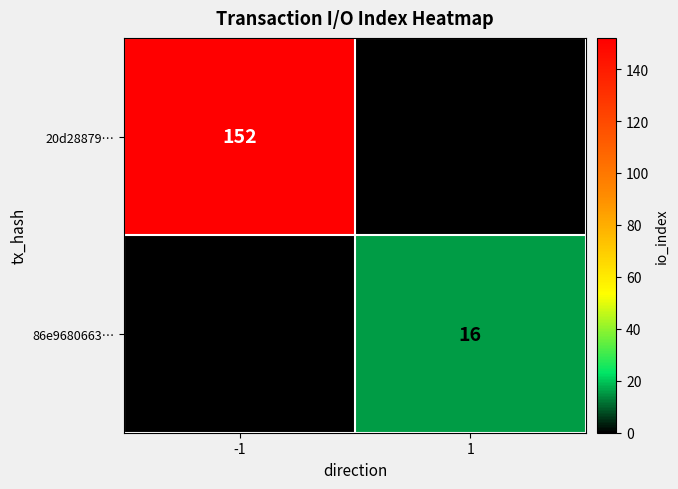

Reading left to right, transcribe all the data shown in this chart.

20d28879…: -1=152	1=0
86e9680663…: -1=0	1=16